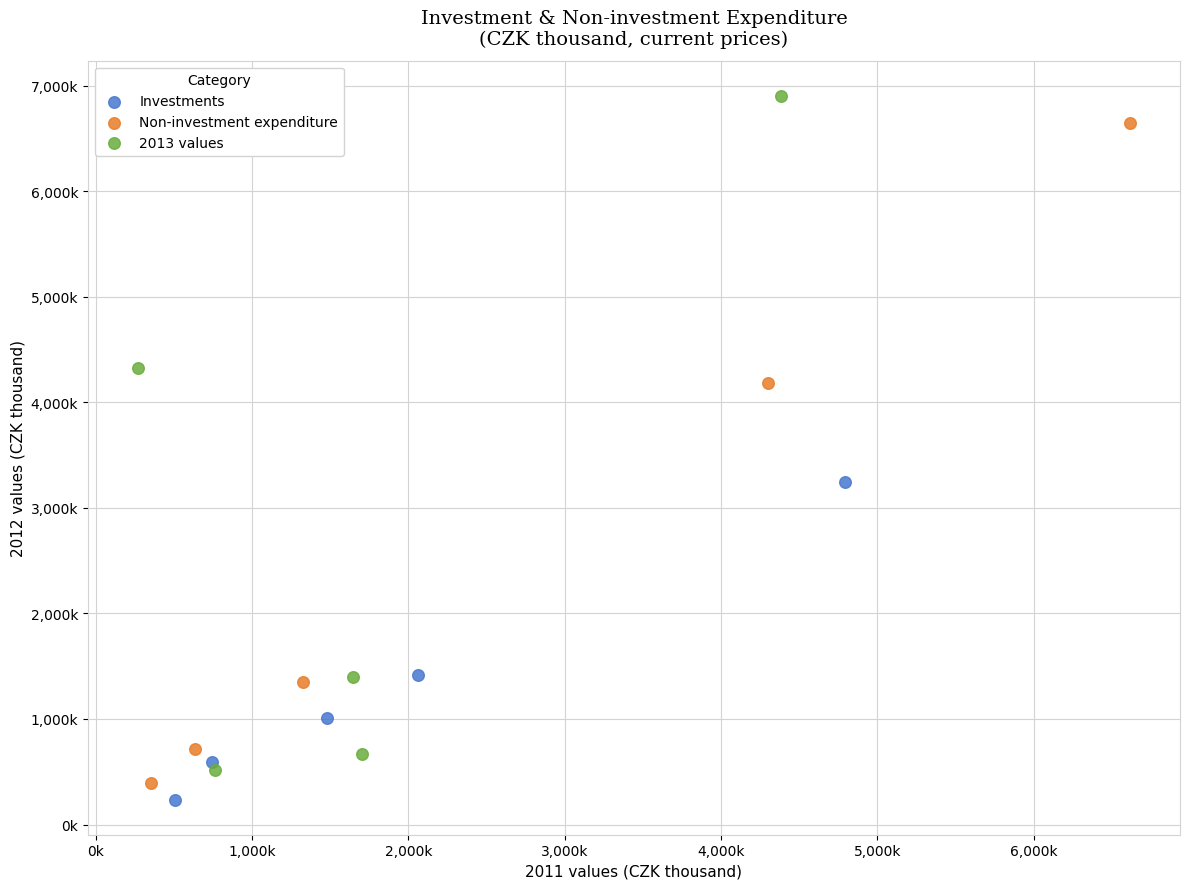

Which series contains the highest Y value?

2013 values